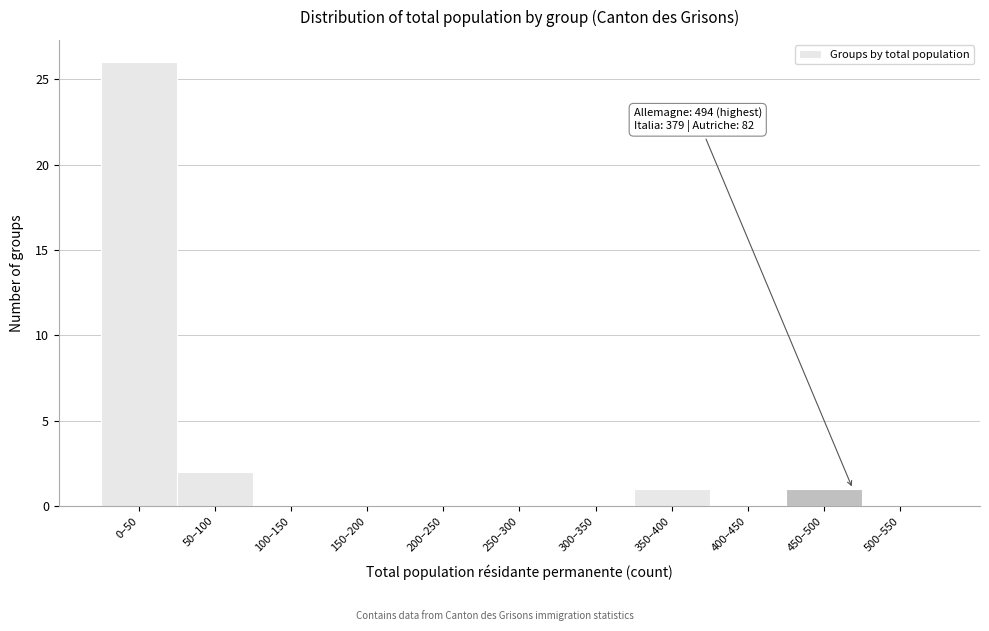

Reading right to left, extract all data points from this chart.

500–550=0	450–500=1	400–450=0	350–400=1	300–350=0	250–300=0	200–250=0	150–200=0	100–150=0	50–100=2	0–50=26